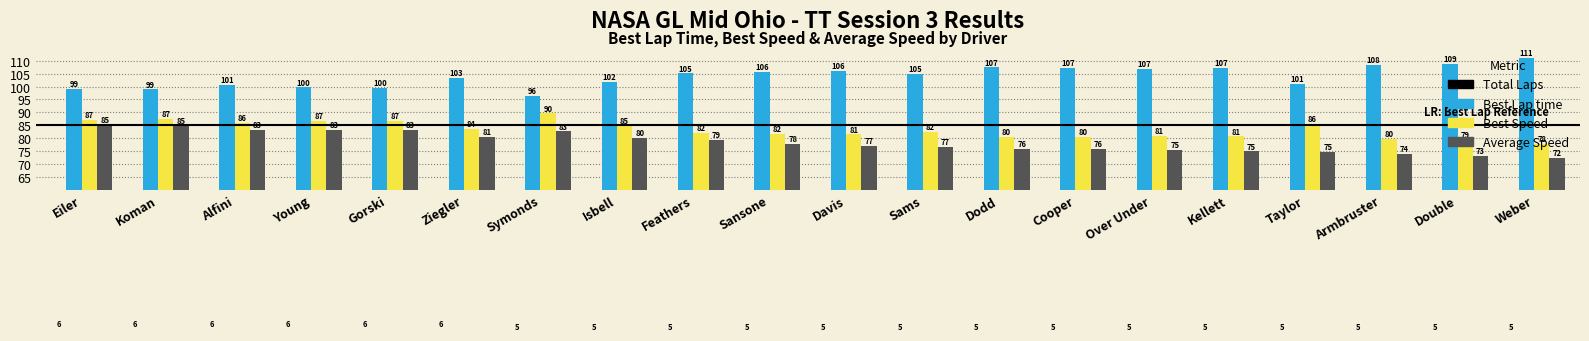

True or false: Total Laps has a value of 6.0 at Eiler.

True